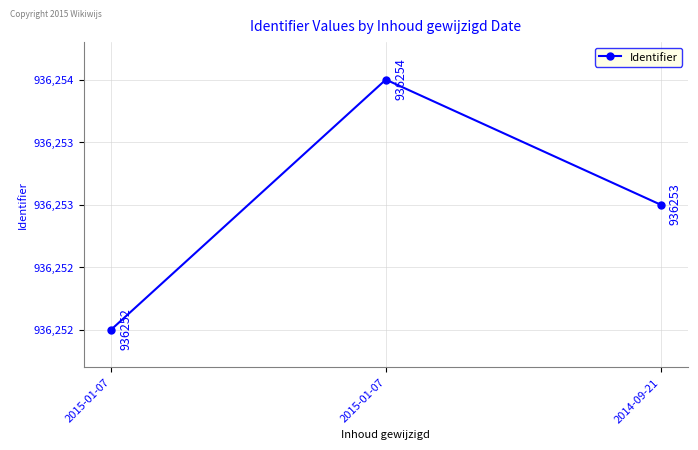

At which label is the value closest to 936253?

2014-09-21